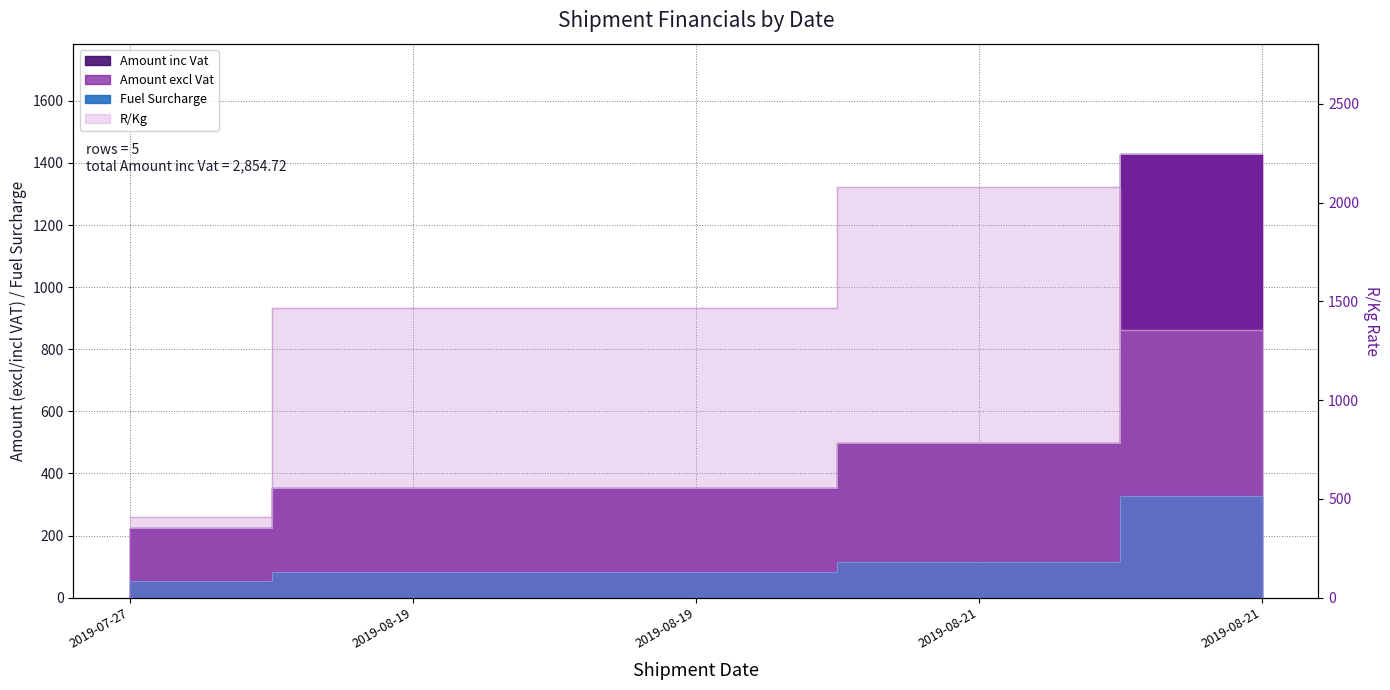

The Fuel Surcharge series shows 137.8 at 2019-08-19. True or false?

False